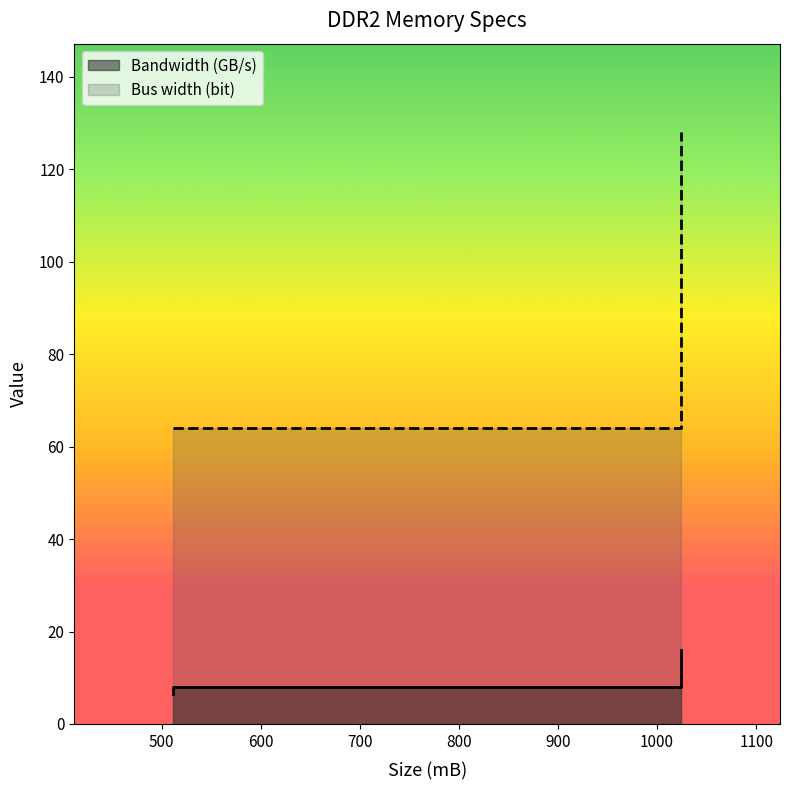

What are all the series names shown in the legend?

Bandwidth (GB/s), Bus width (bit)